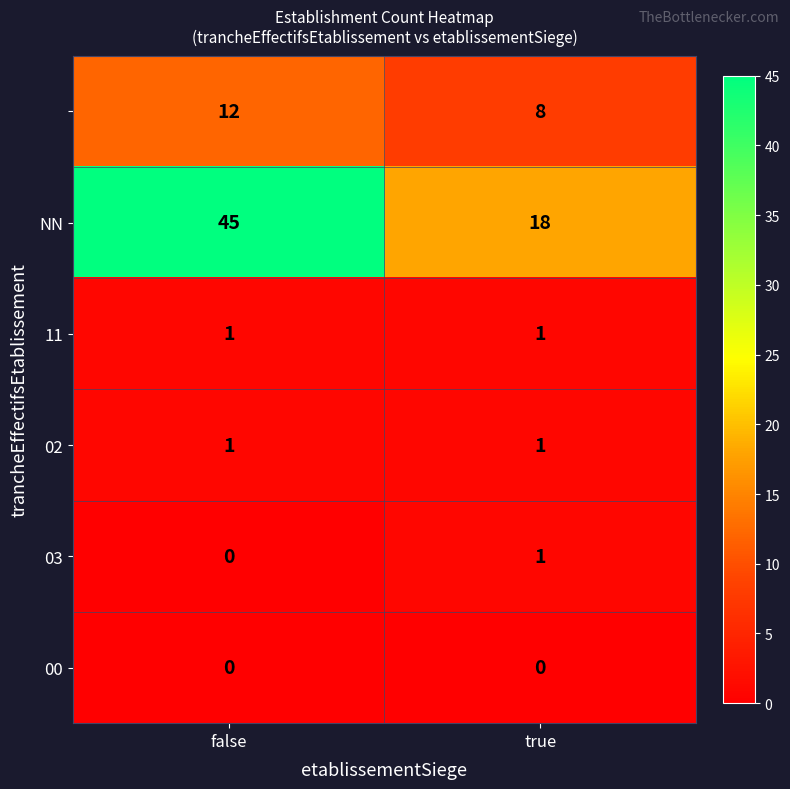

What is the spread (max minus min) of values at true?

18